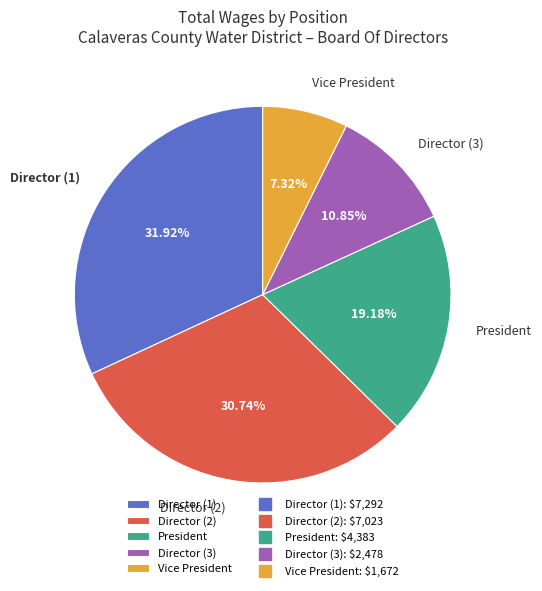

Do President and Vice President together represent more than half of the pie?

No